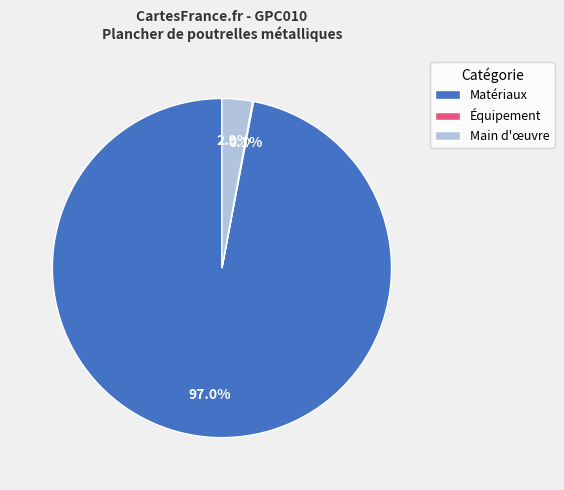

Which category has the biggest portion of the pie?

Matériaux